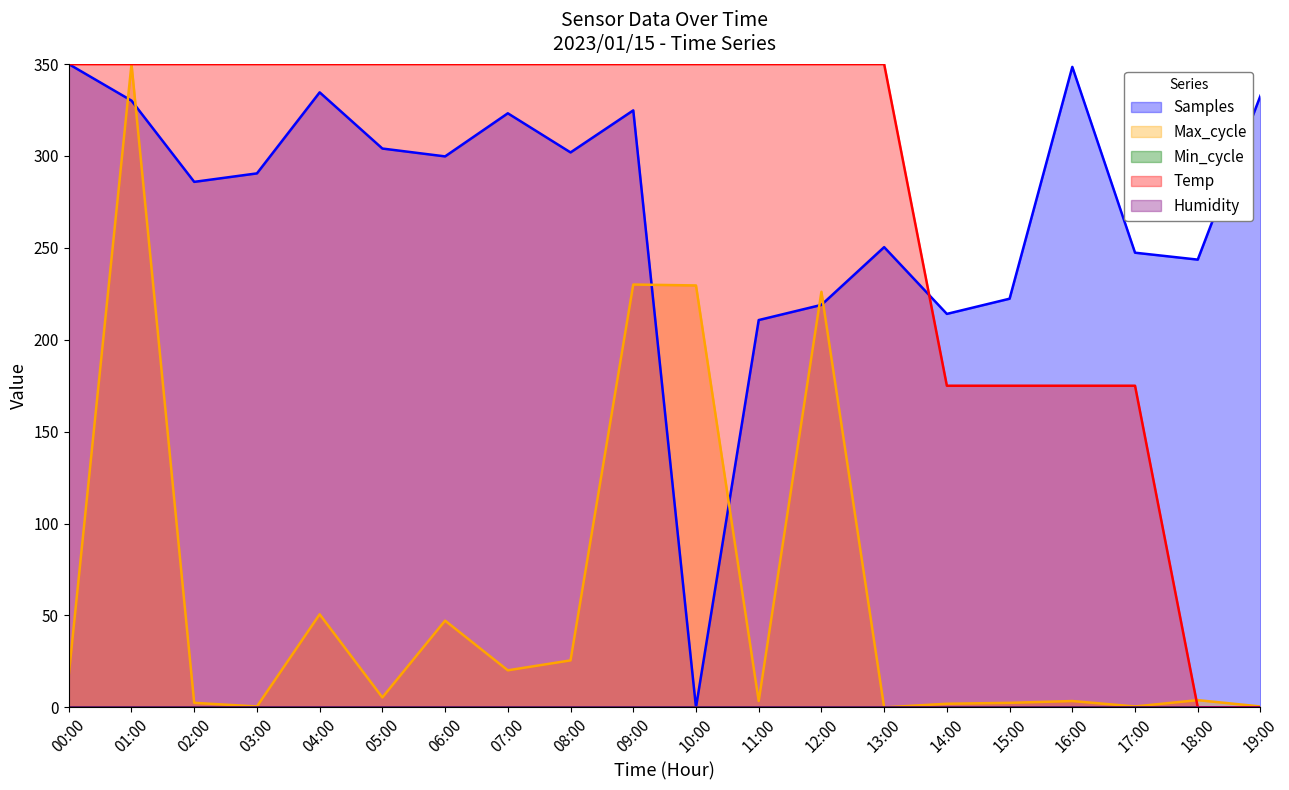

How many positive values does the Max_cycle series have?

19